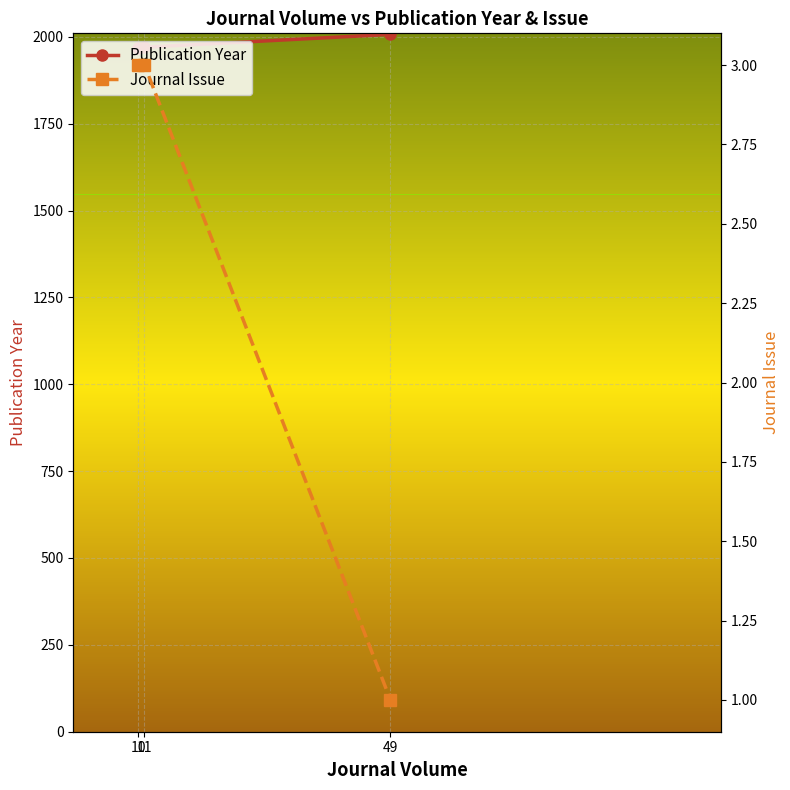

Count the number of data series in this chart.

2